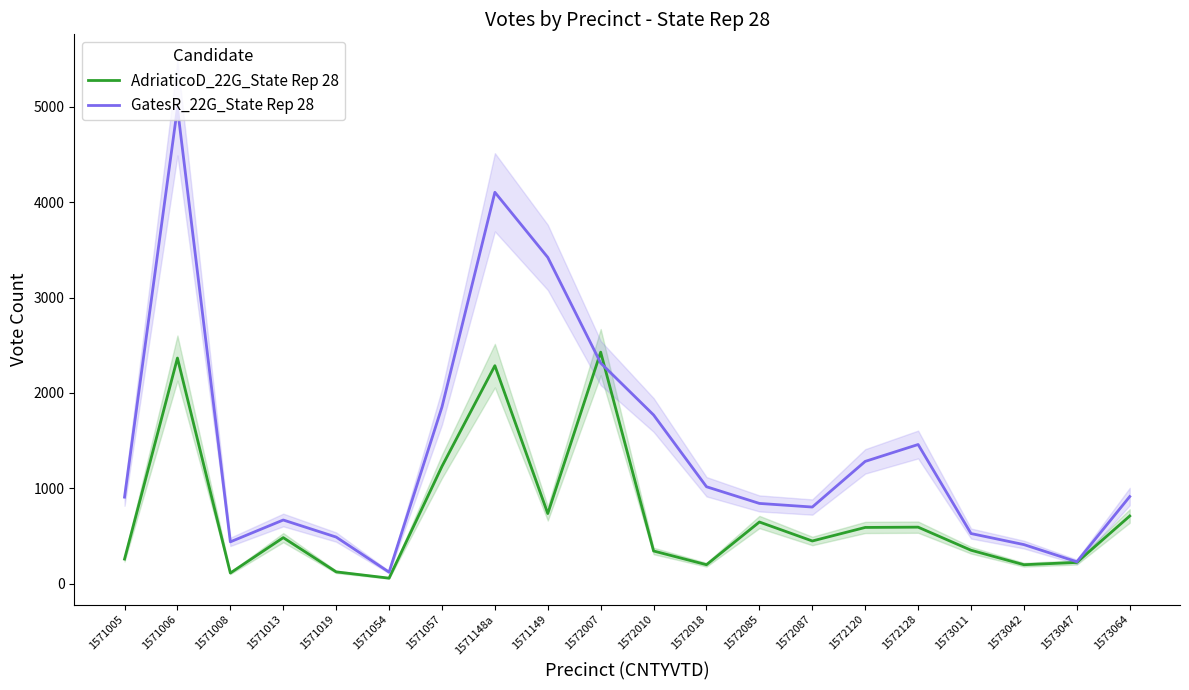

Reading right to left, extract all data points from this chart.

AdriaticoD_22G_State Rep 28: 709	222	198	350	592	589	447	646	198	342	2428	735	2286	1230	57	123	482	111	2366	257
GatesR_22G_State Rep 28: 913	229	409	525	1459	1282	803	841	1016	1769	2314	3422	4105	1853	120	488	667	438	4991	907